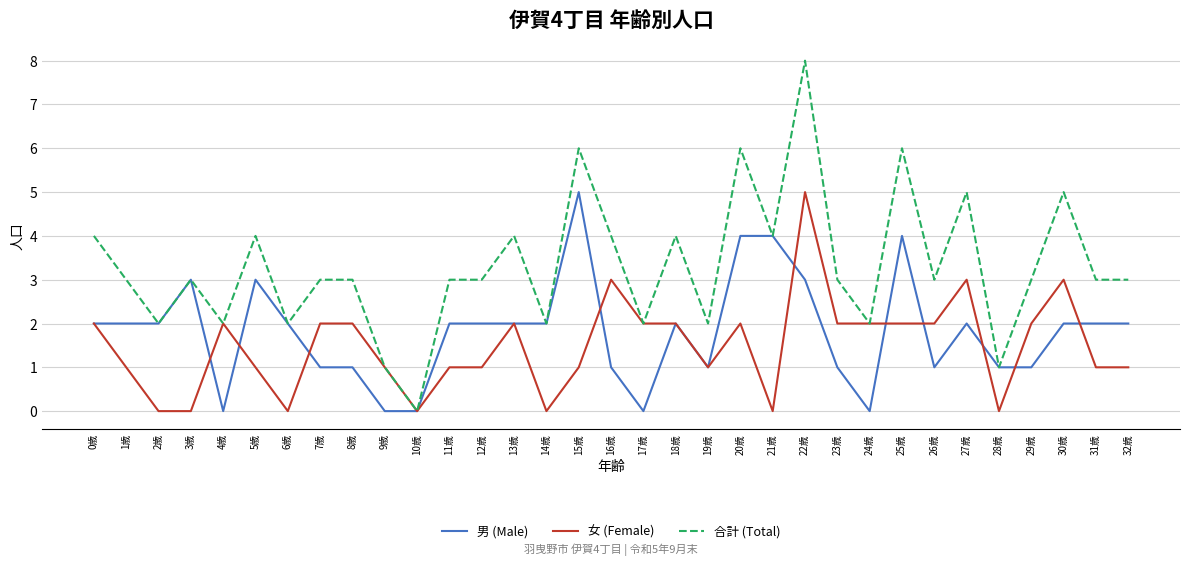

Is the value of 女 (Female) at 9歳 greater than the value of 合計 (Total) at 20歳?

No